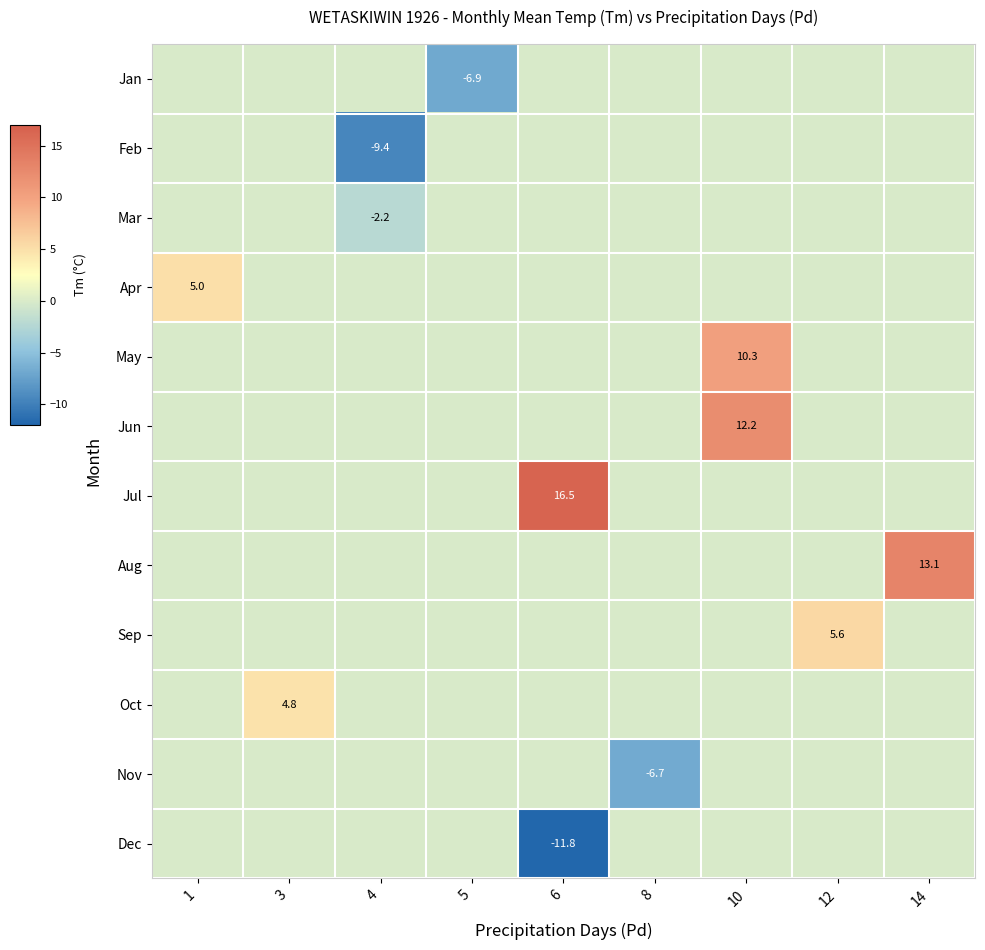

Between 3 and 8, which series saw the biggest shift?

Nov